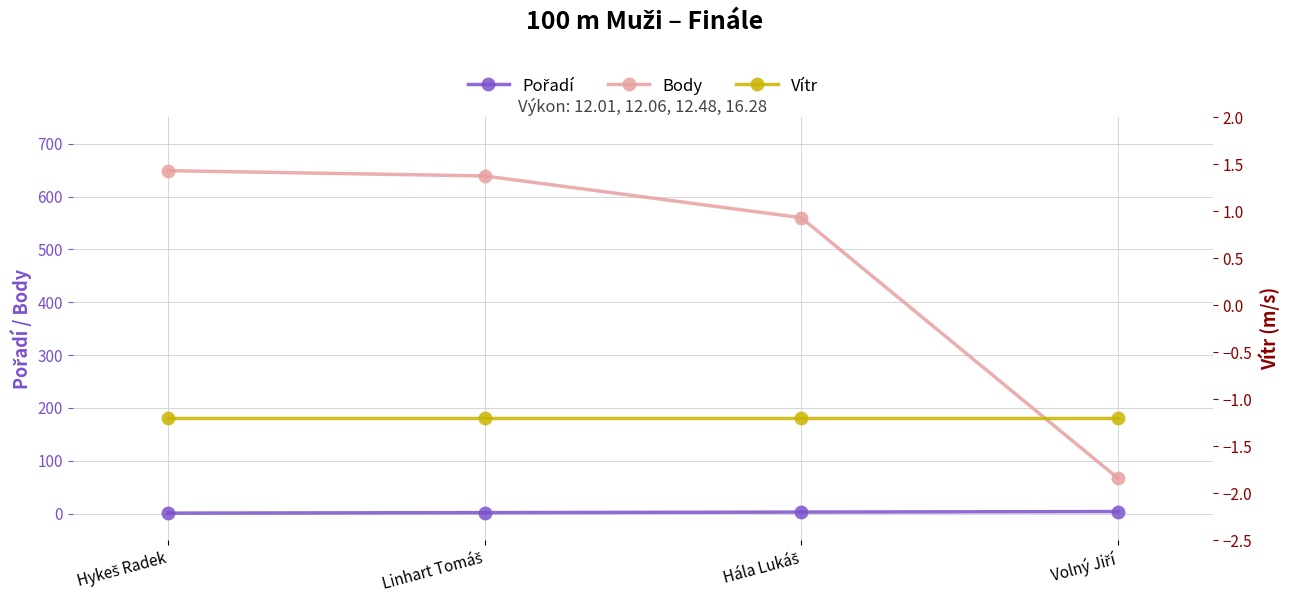

Rank the categories by Vítr value from highest to lowest.

Hykeš Radek, Linhart Tomáš, Hála Lukáš, Volný Jiří